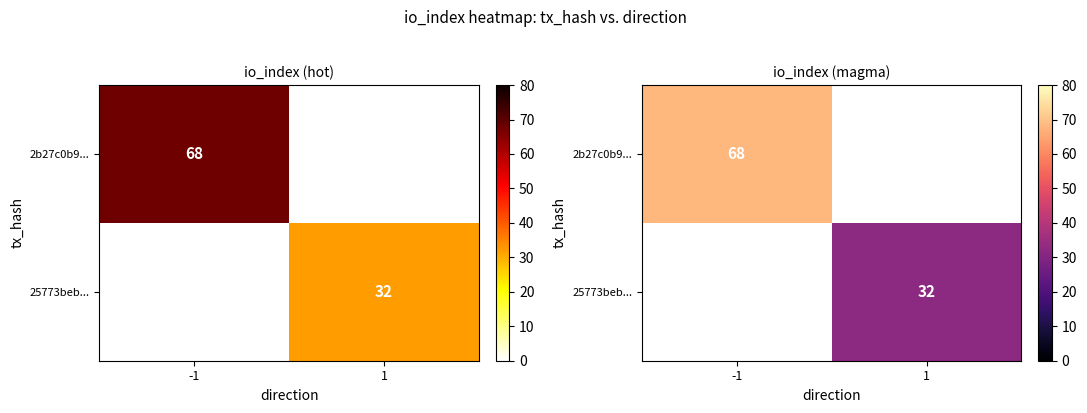

At how many categories does at least one series exceed 43?

1